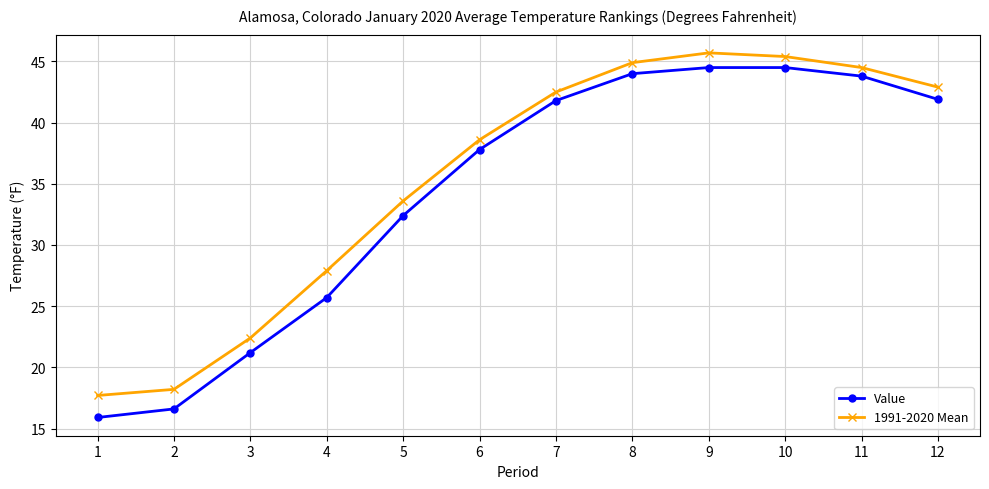

How many series are shown in this chart?

2